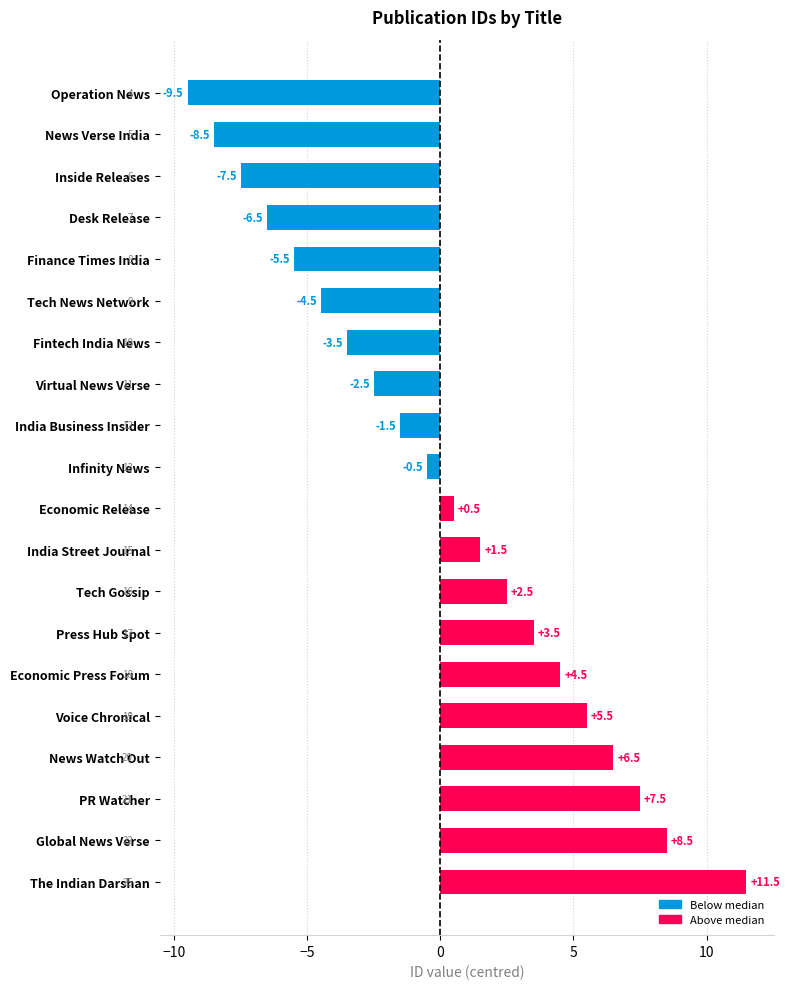

Where is the data nearest to the value 1?

Economic Release